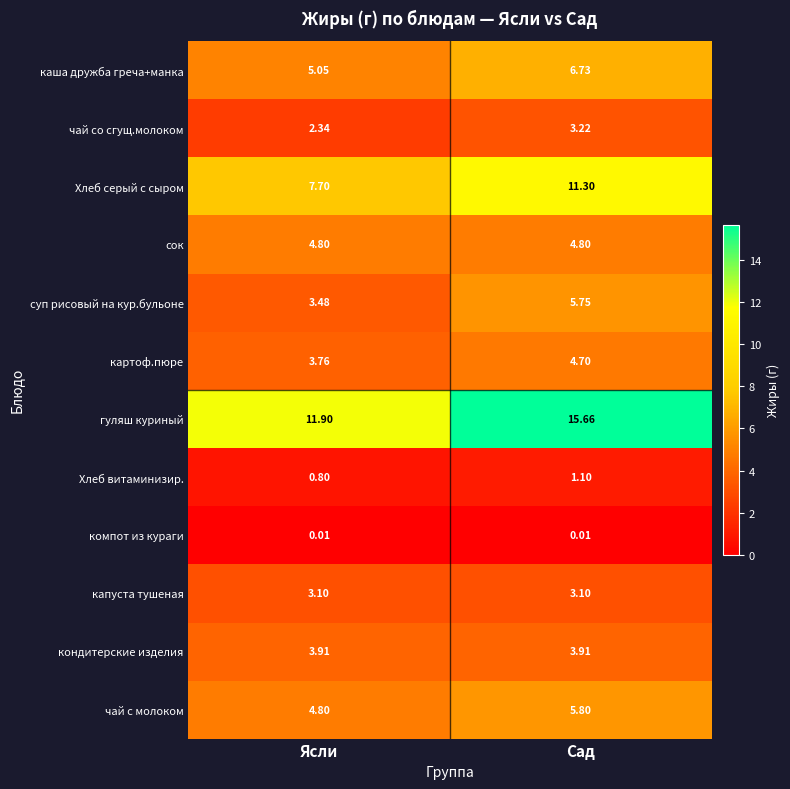

Which series has the largest range (max minus min)?

гуляш куриный